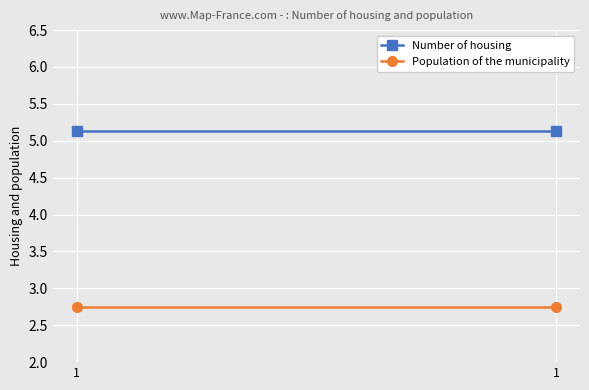

Reading left to right, list all the values displayed in this chart.

Number of housing: 5.1	5.1
Population of the municipality: 2.8	2.8